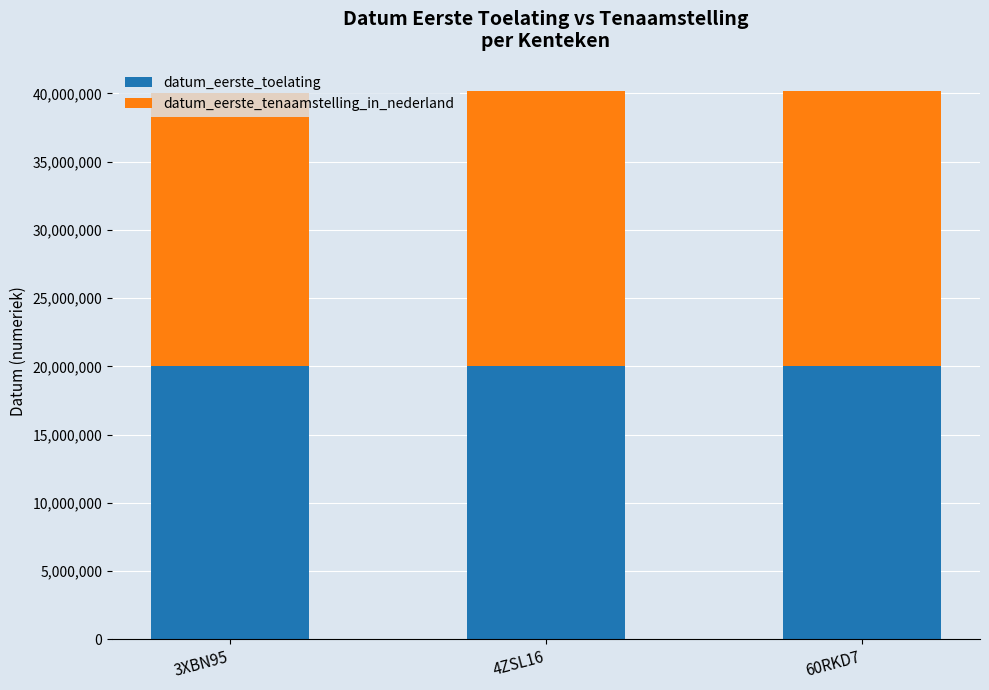

The value of datum_eerste_toelating at 60RKD7 is 26213525. True or false?

False